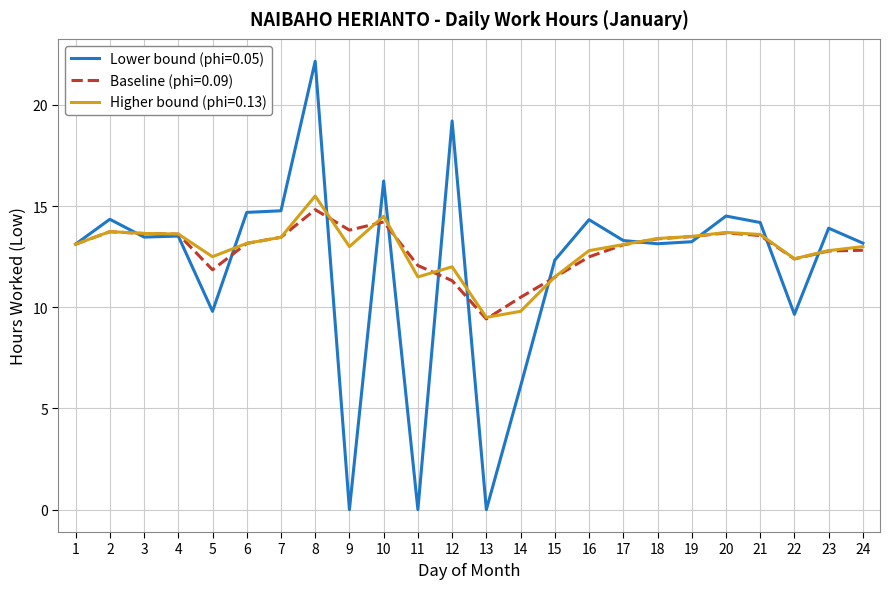

At which category is the sum across all series the highest?

8